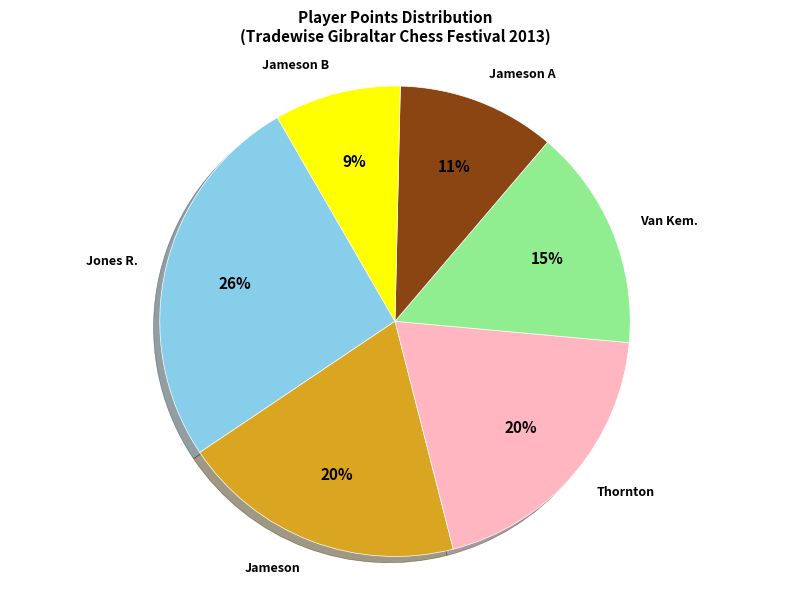

Is there a majority slice in this chart?

No